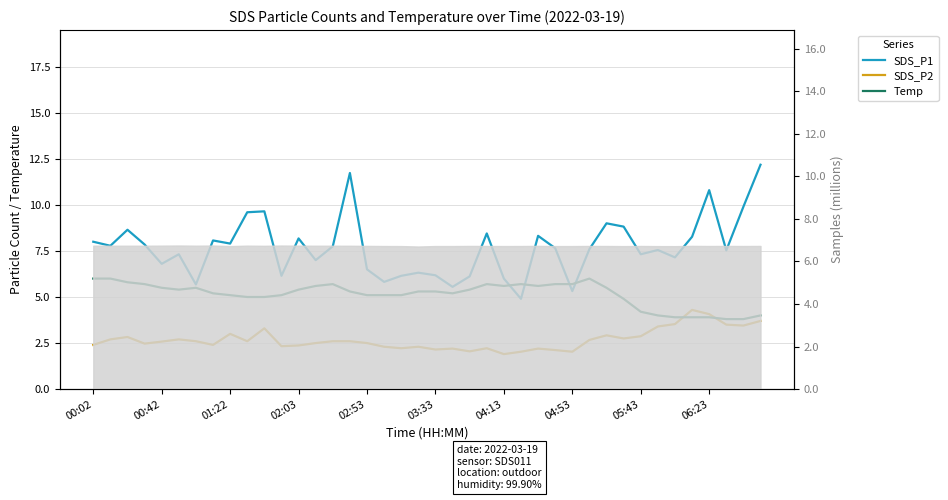

How many interior local valleys does the SDS_P1 series have?

13